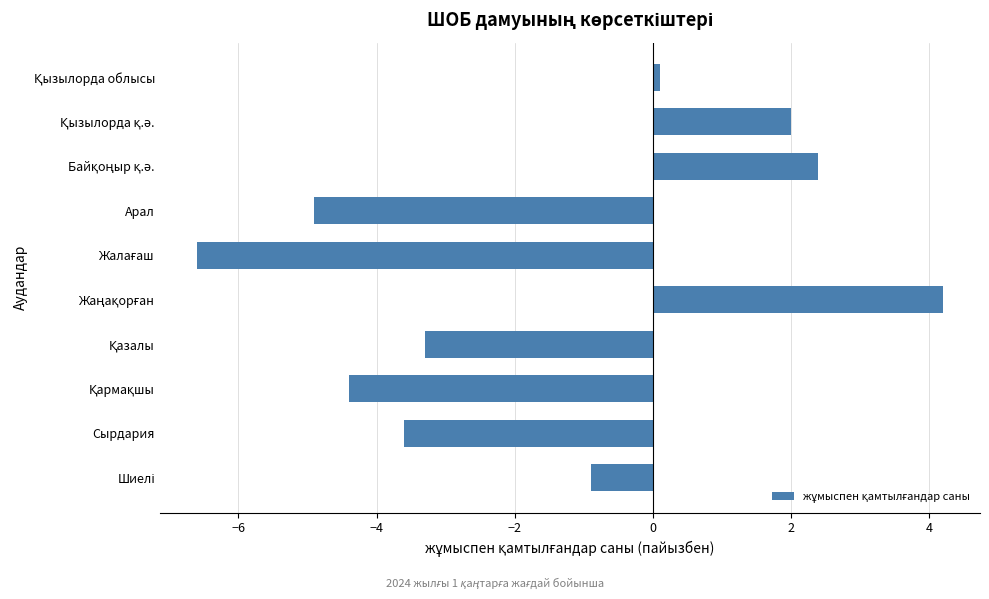

Does the chart contain any negative values?

Yes